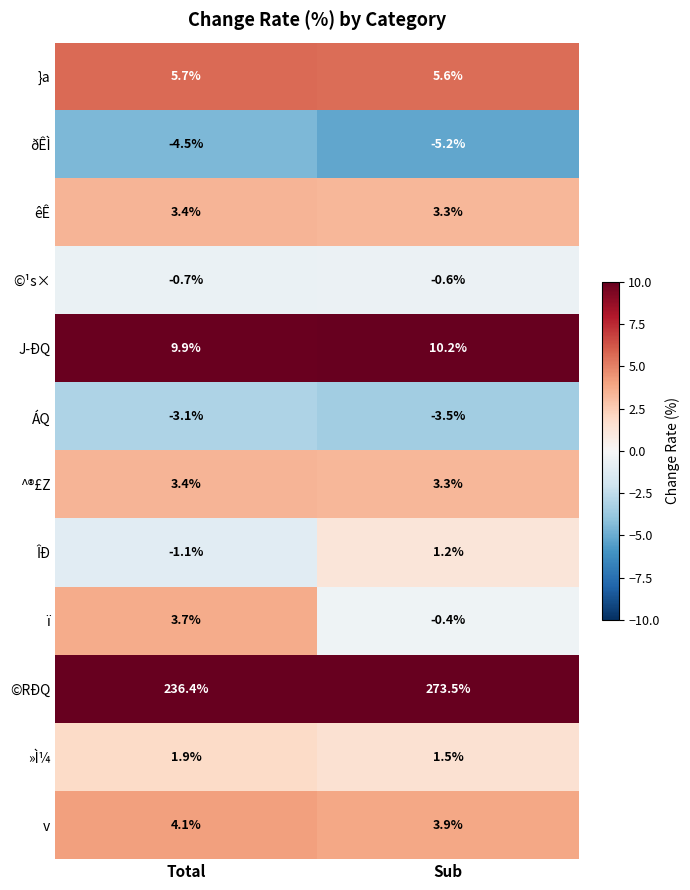

Count the number of data series in this chart.

12